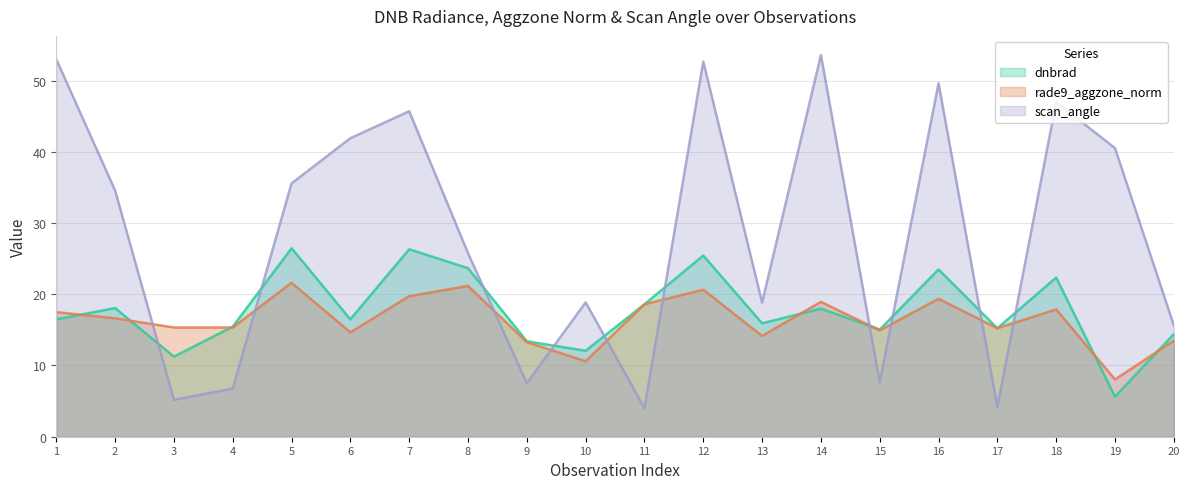

Does the chart display data point markers on the line(s)?

No